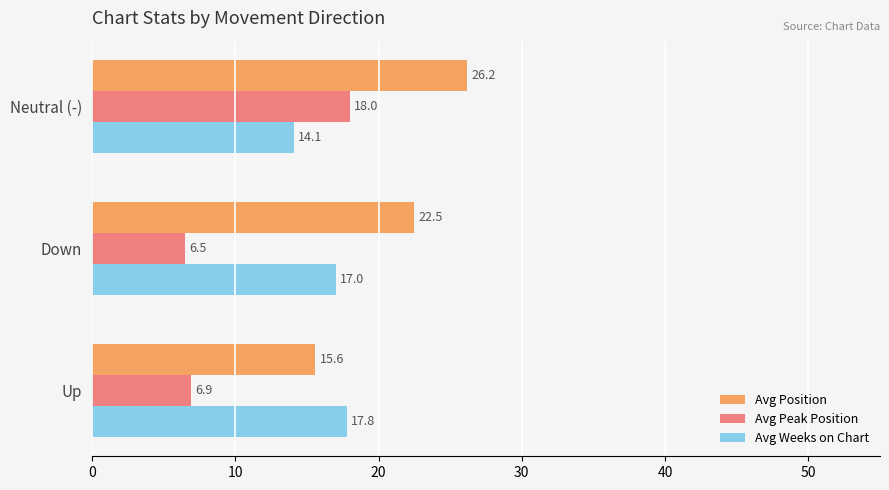

Rank the series by their maximum value, from highest to lowest.

Avg Position, Avg Peak Position, Avg Weeks on Chart